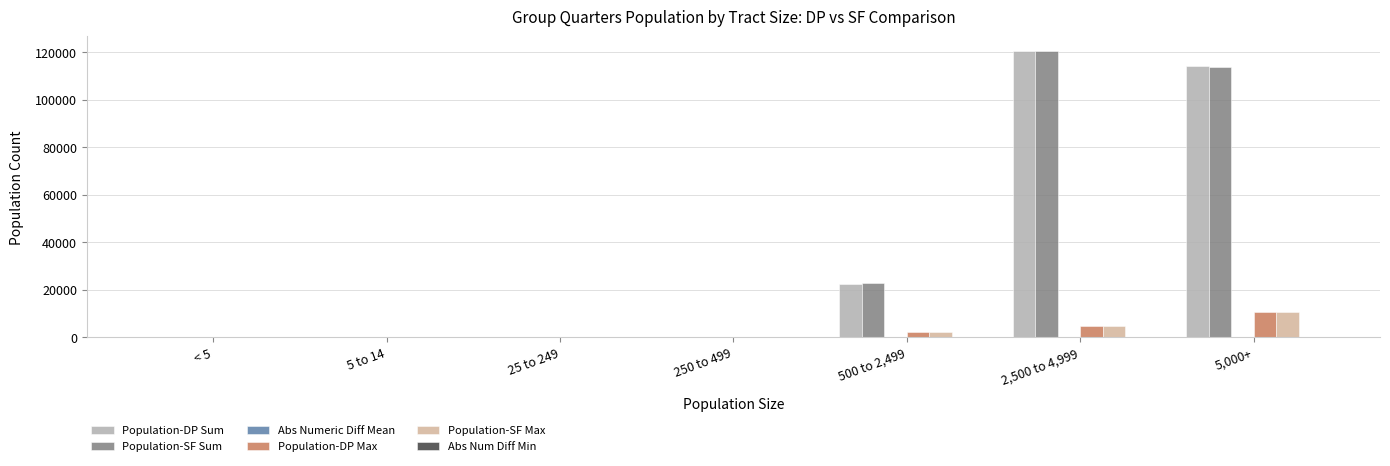

The Population-DP Max series shows 10751 at 5,000+. True or false?

True